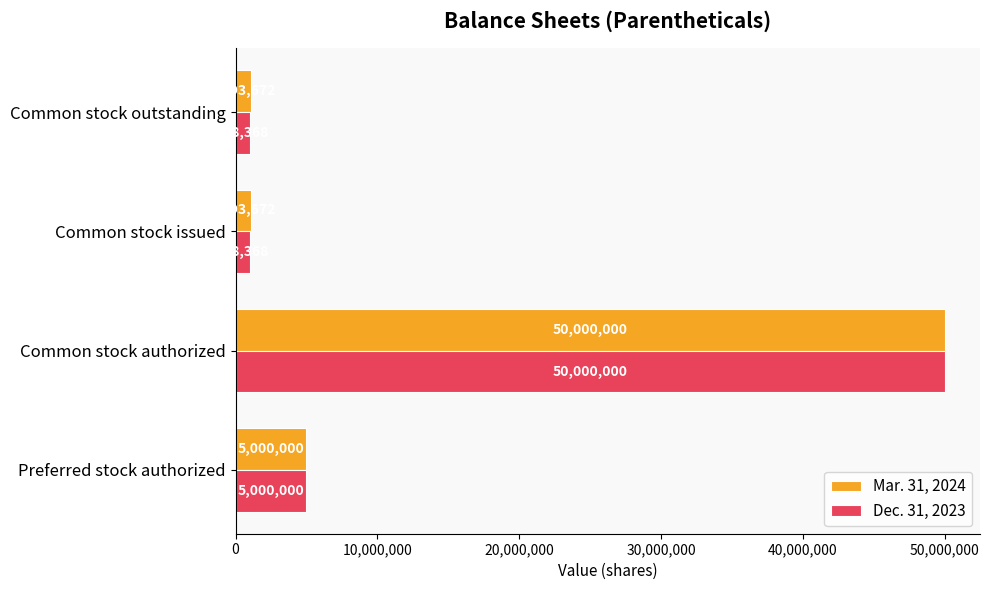

What is the difference between the maximum and minimum values in the Dec. 31, 2023 series?

49011632